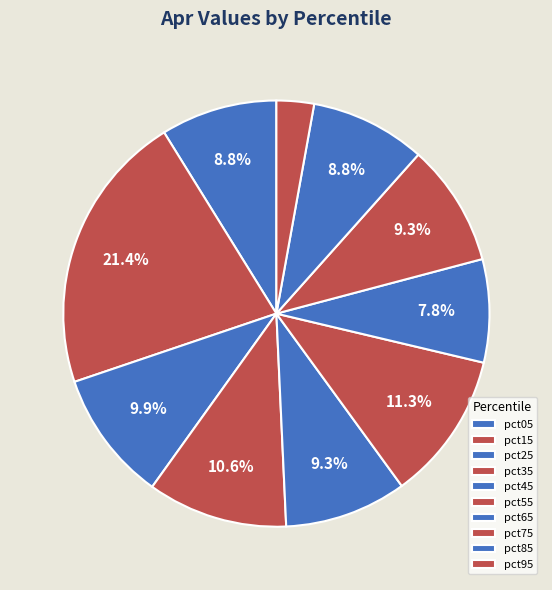

To the nearest percent, what is the combined percentage of pct25 and pct45?

19%